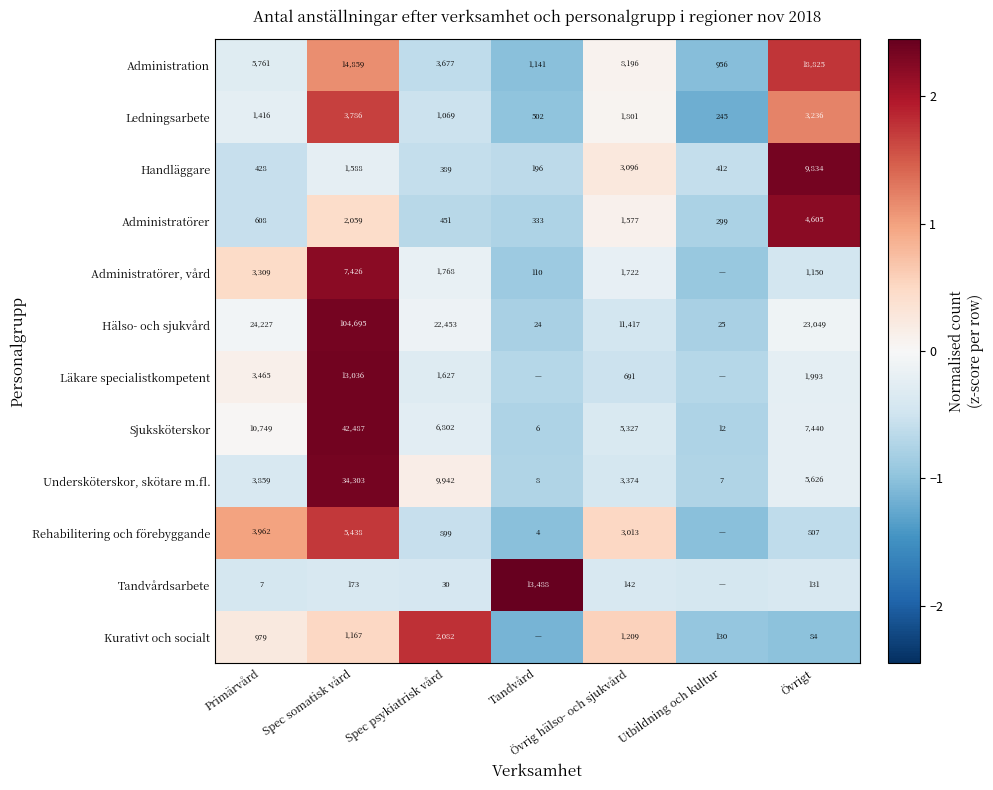

How many values in the Administratörer series are below 608?

3